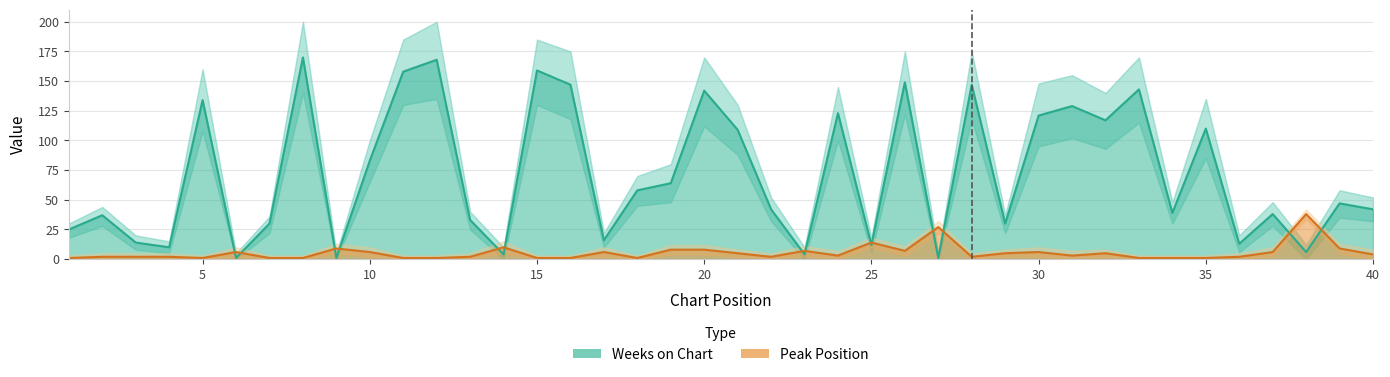

Which series has the largest range (max minus min)?

Weeks on Chart